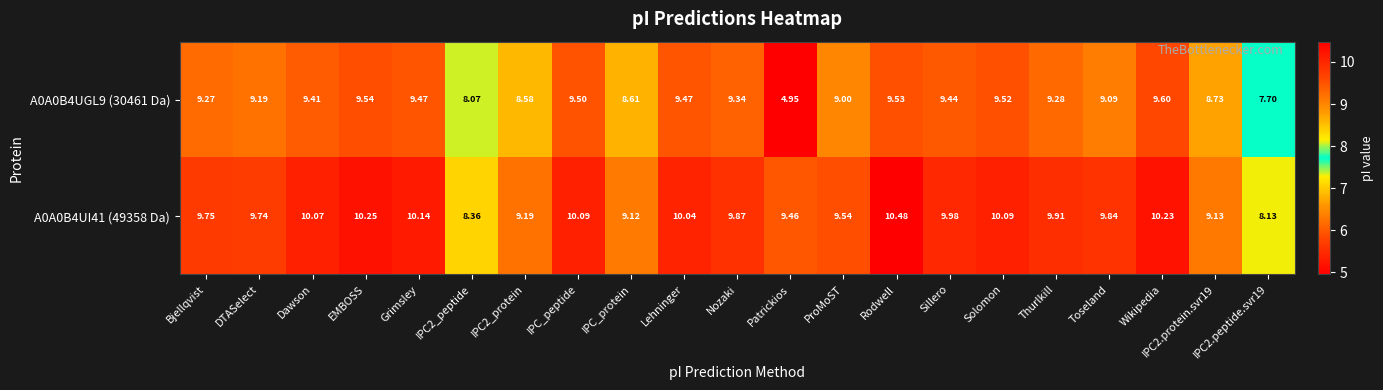

At which label does A0A0B4UGL9 (30461 Da) reach its minimum?

Patrickios